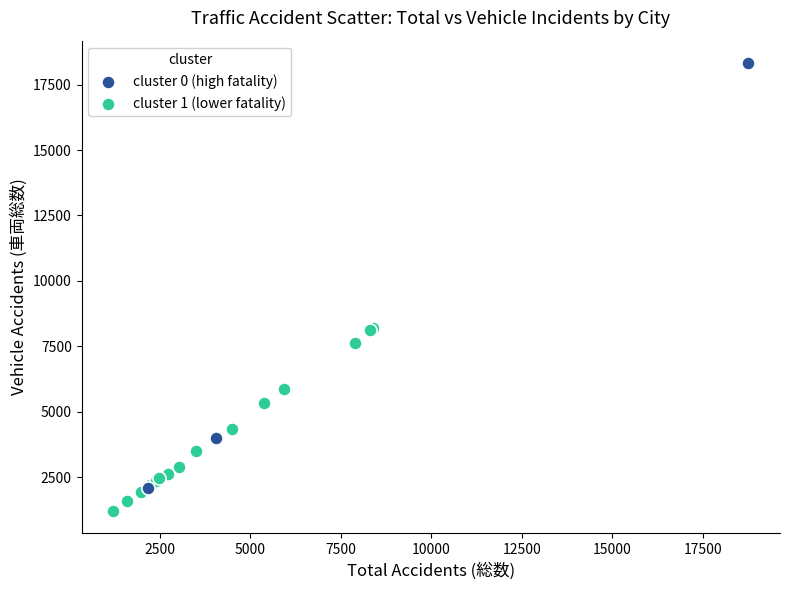

Which series reaches the minimum Y coordinate?

cluster 1 (lower fatality)